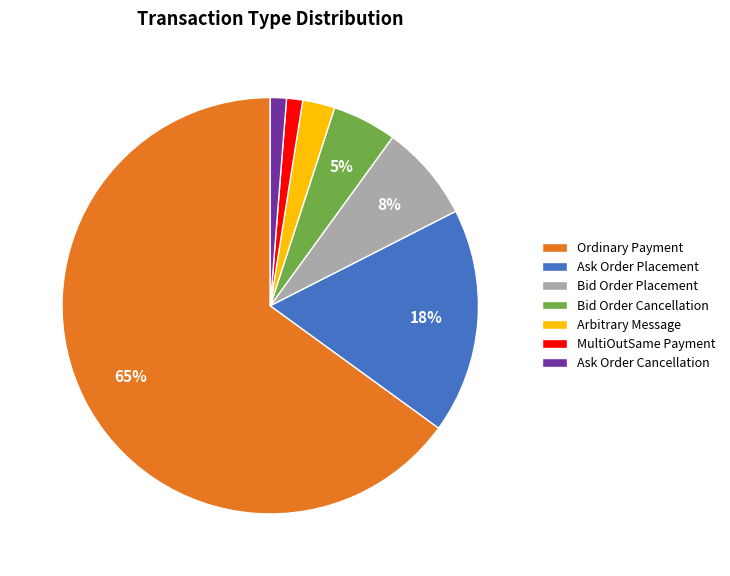

Which has a higher value, Ask Order Cancellation or Arbitrary Message?

Arbitrary Message